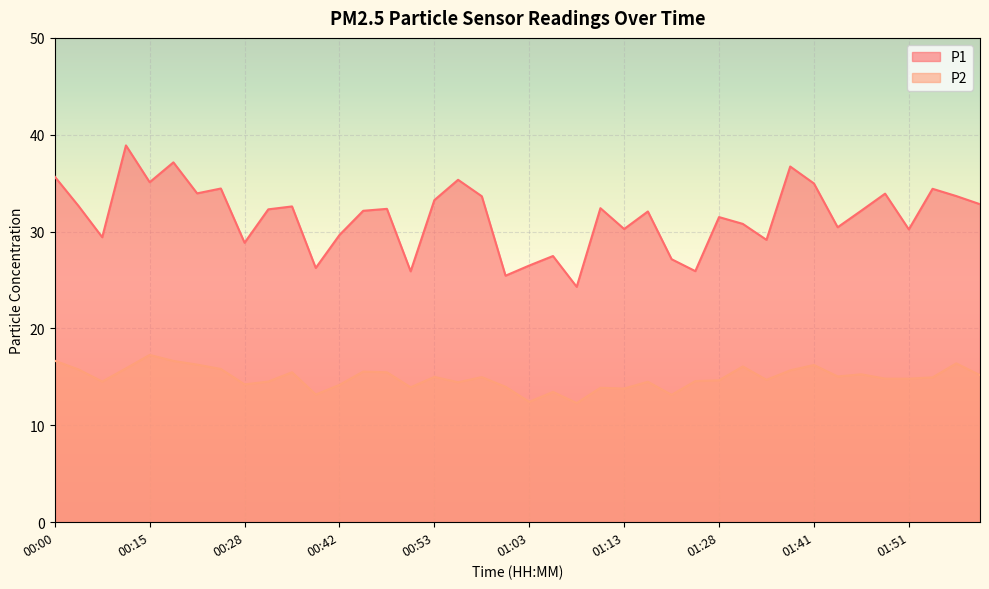

In P1, how many points are higher than both neighbors (excluding endpoints)?

13